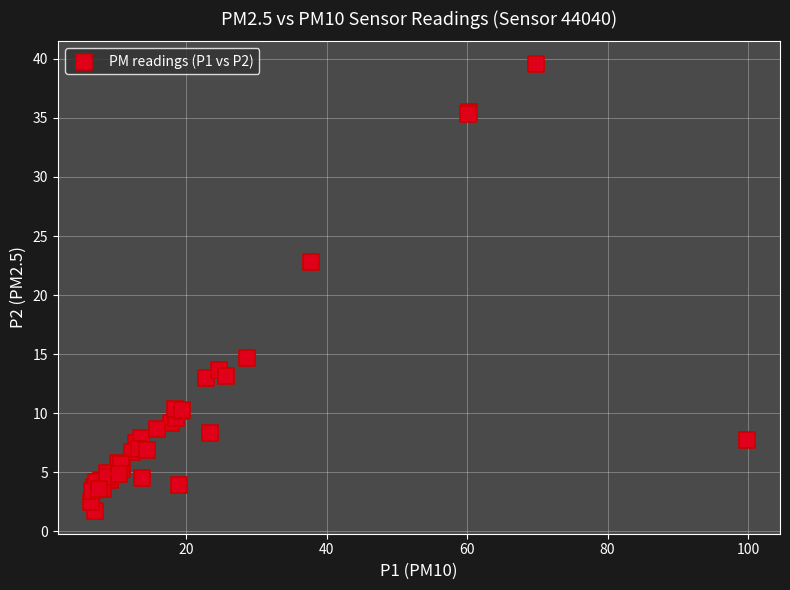

What Y value in the scatter plot is closest to 20?

22.8